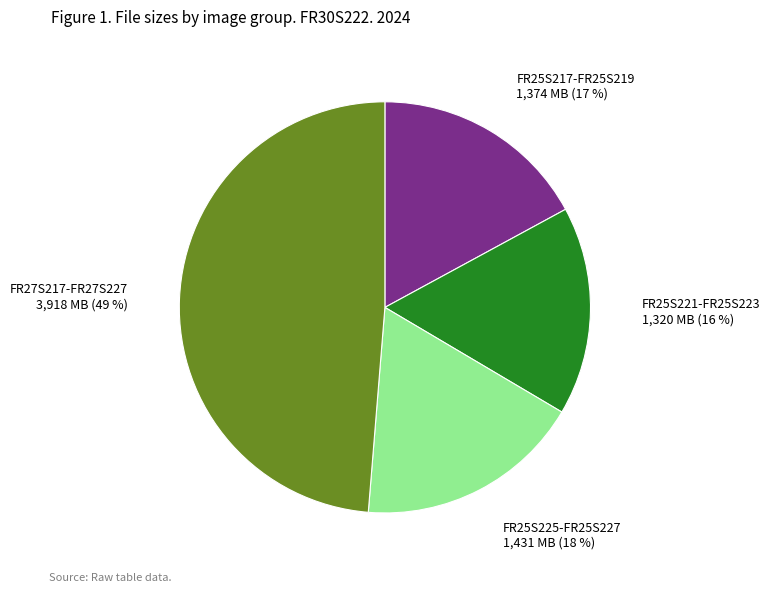

How many segments does this pie chart have?

4